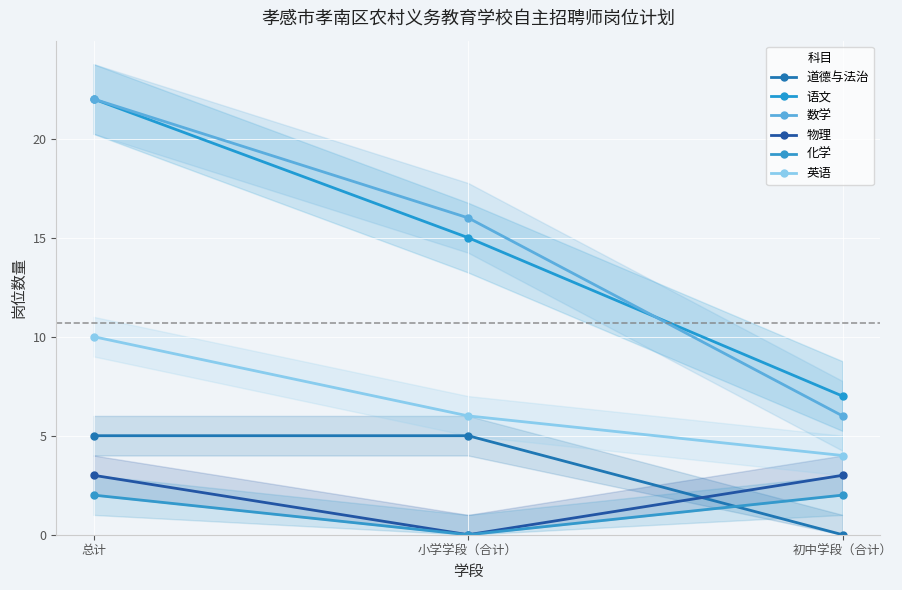

What is the greatest value displayed?

22